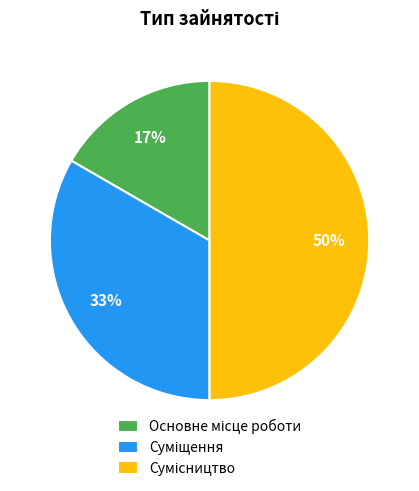

How many segments does this pie chart have?

3